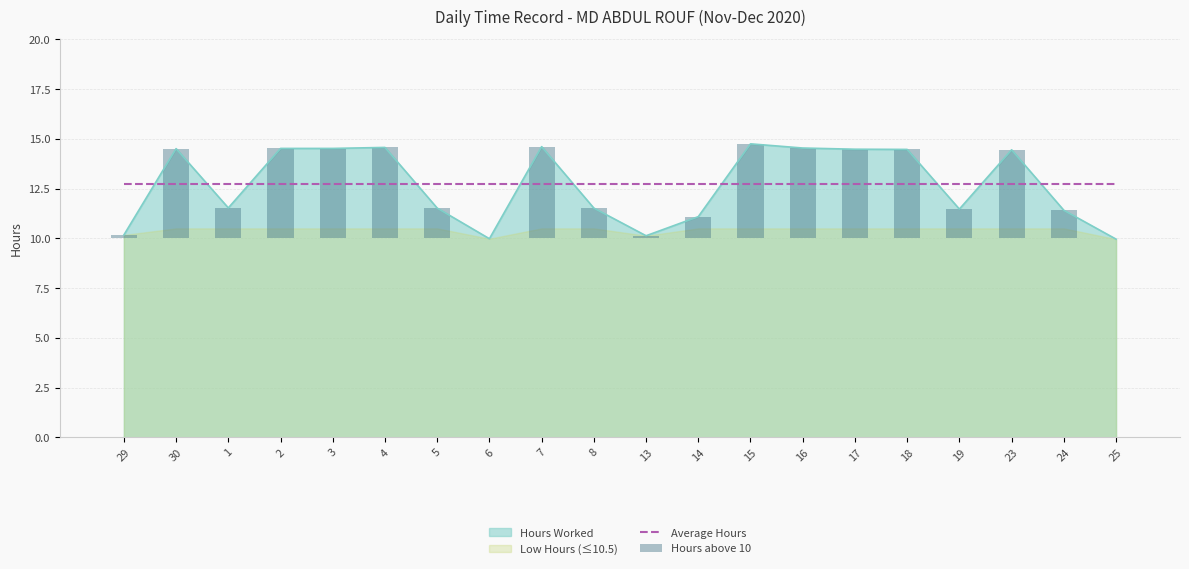

True or false: Hours above 10 has a value of 1.4 at 24.

True